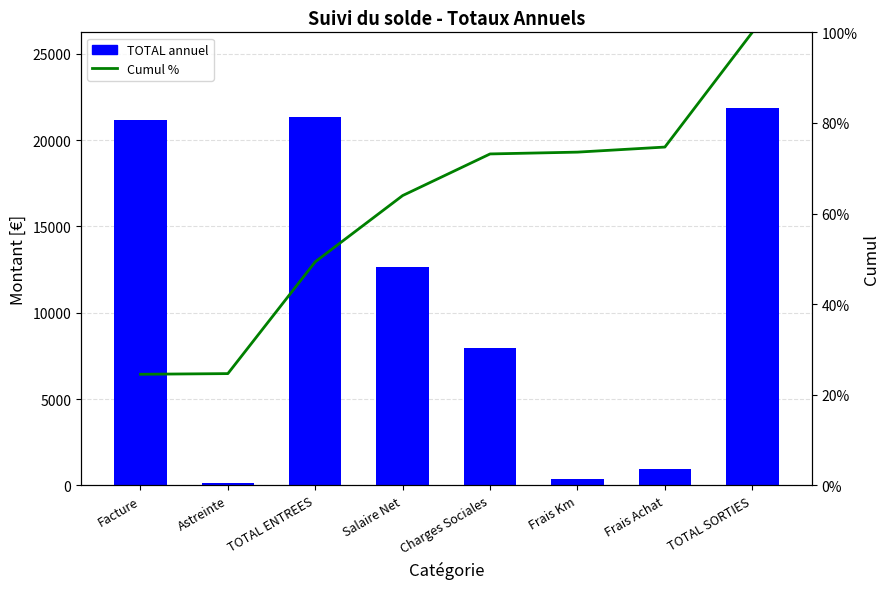

What is the spread (max minus min) of values at Frais Km?

270.8